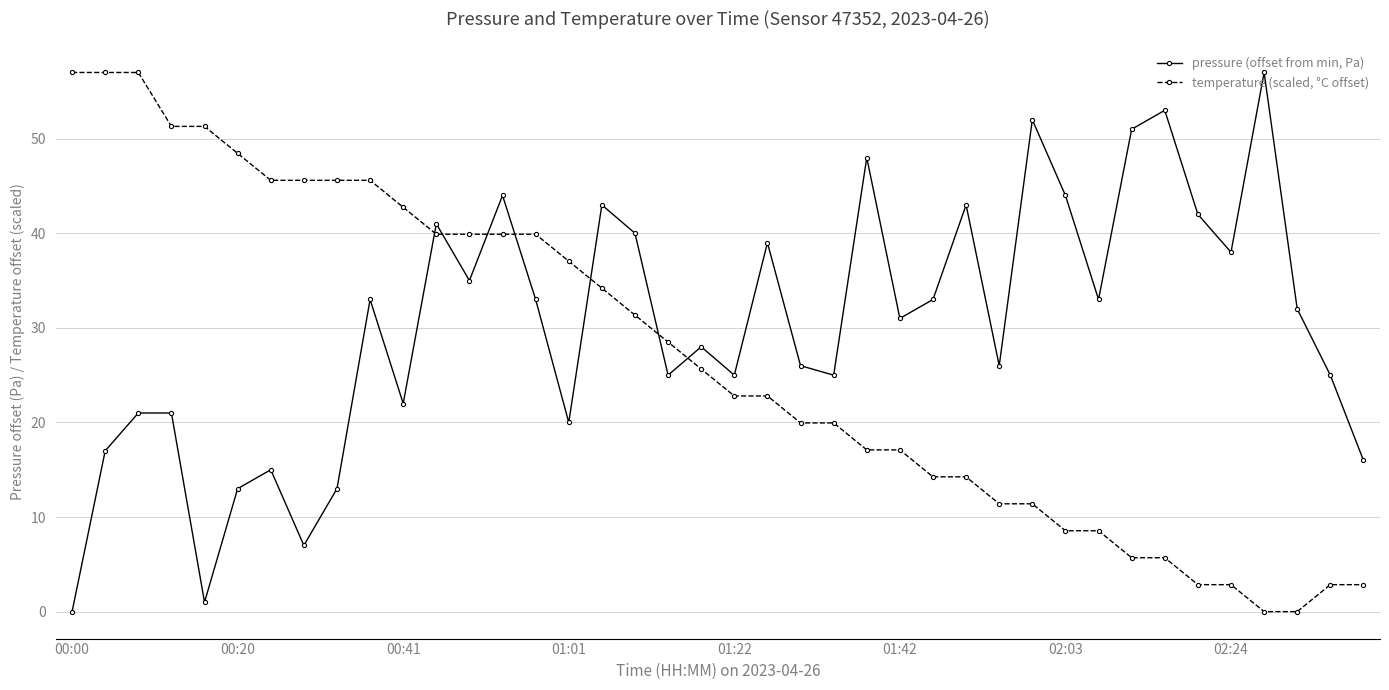

True or false: pressure (offset from min, Pa) has more than 0 interior local peaks.

True